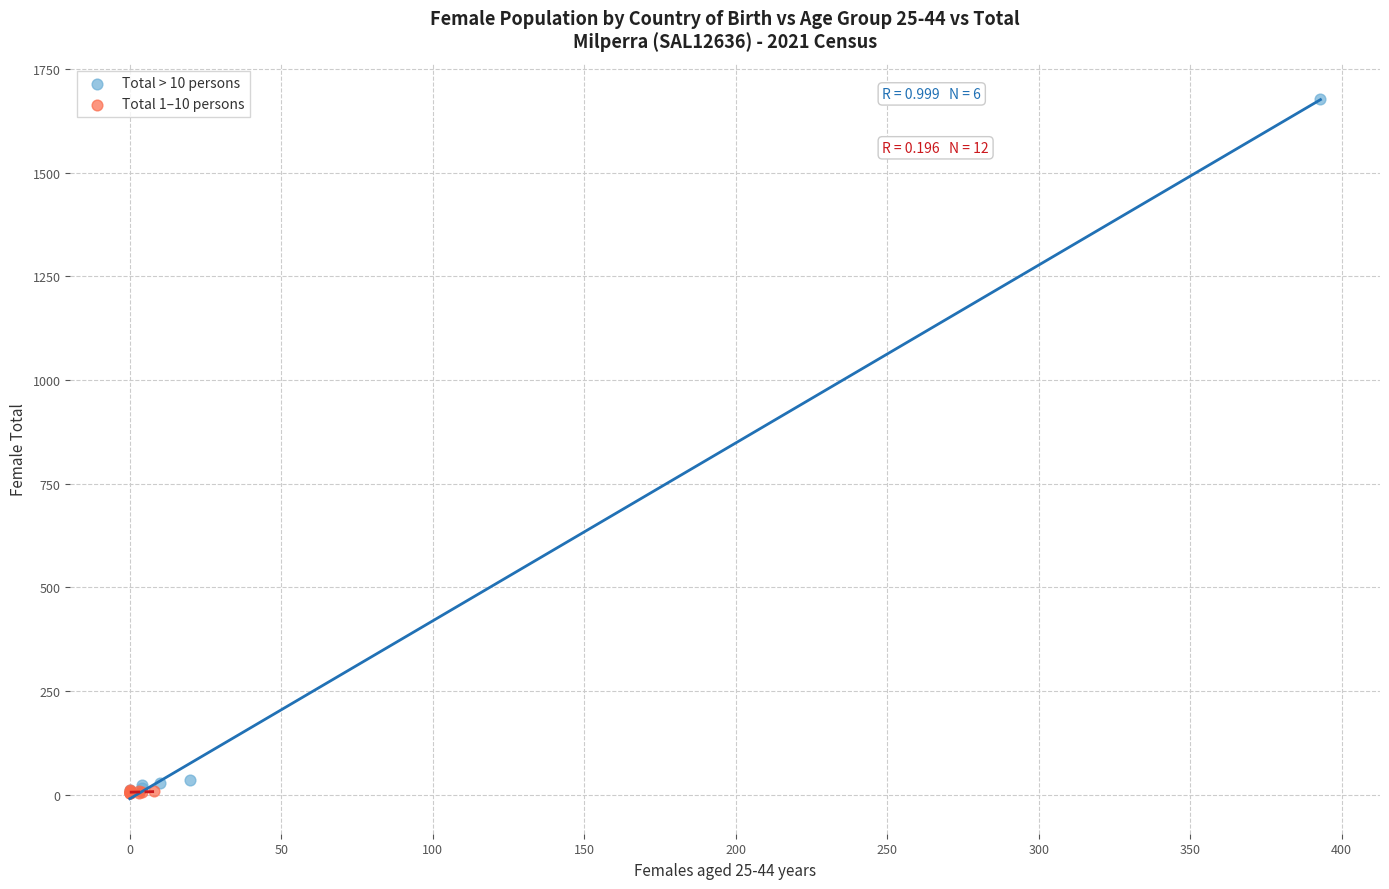

Which series contains the highest Y value?

Total > 10 persons